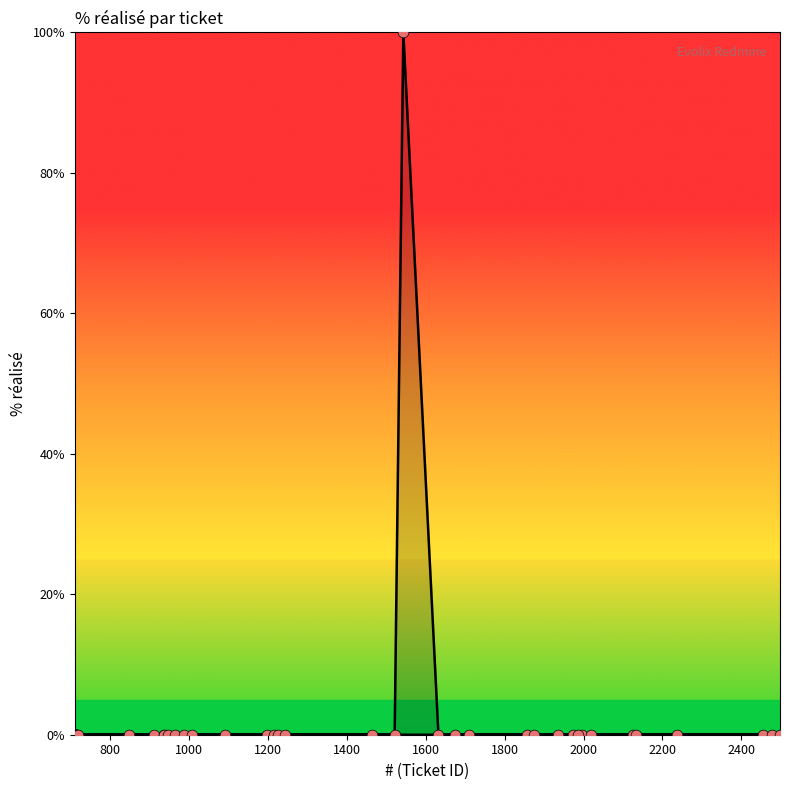

Between 2126 and 1986, which is larger?

2126